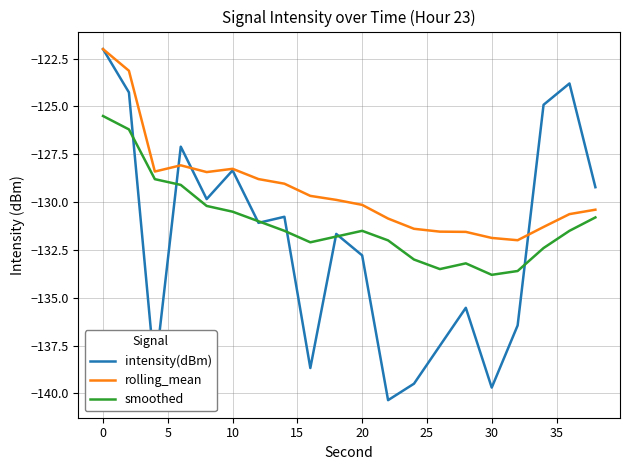

Which series has the largest total across all categories?

rolling_mean